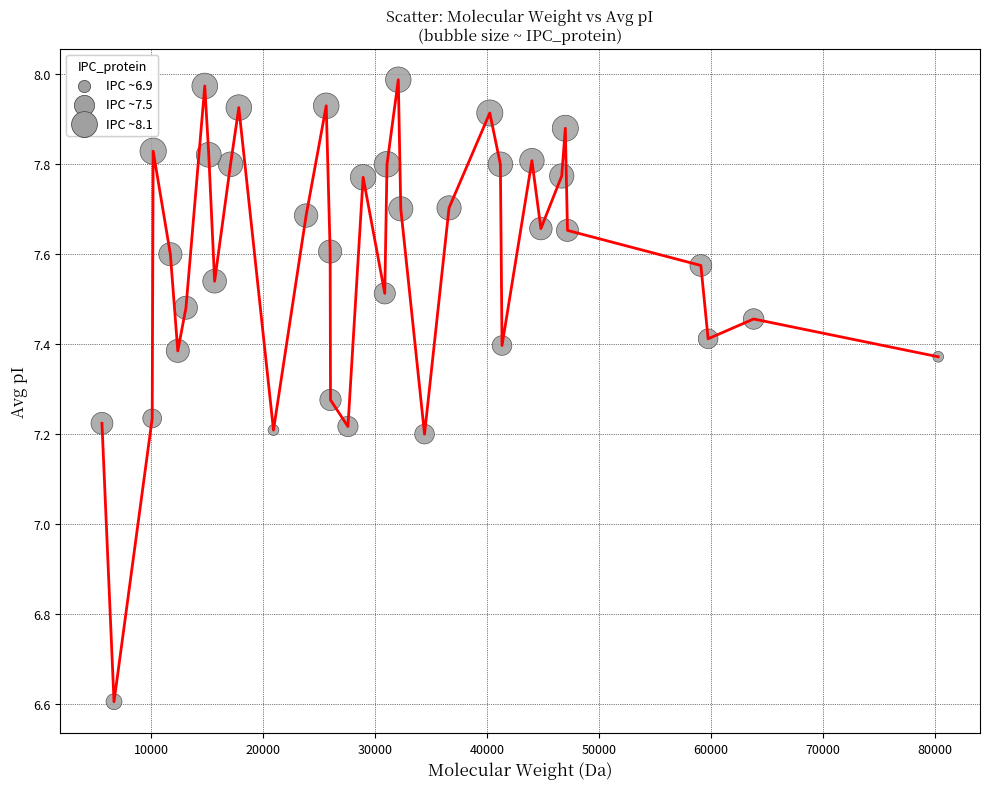

What is the minimum value shown in the chart?

6.6